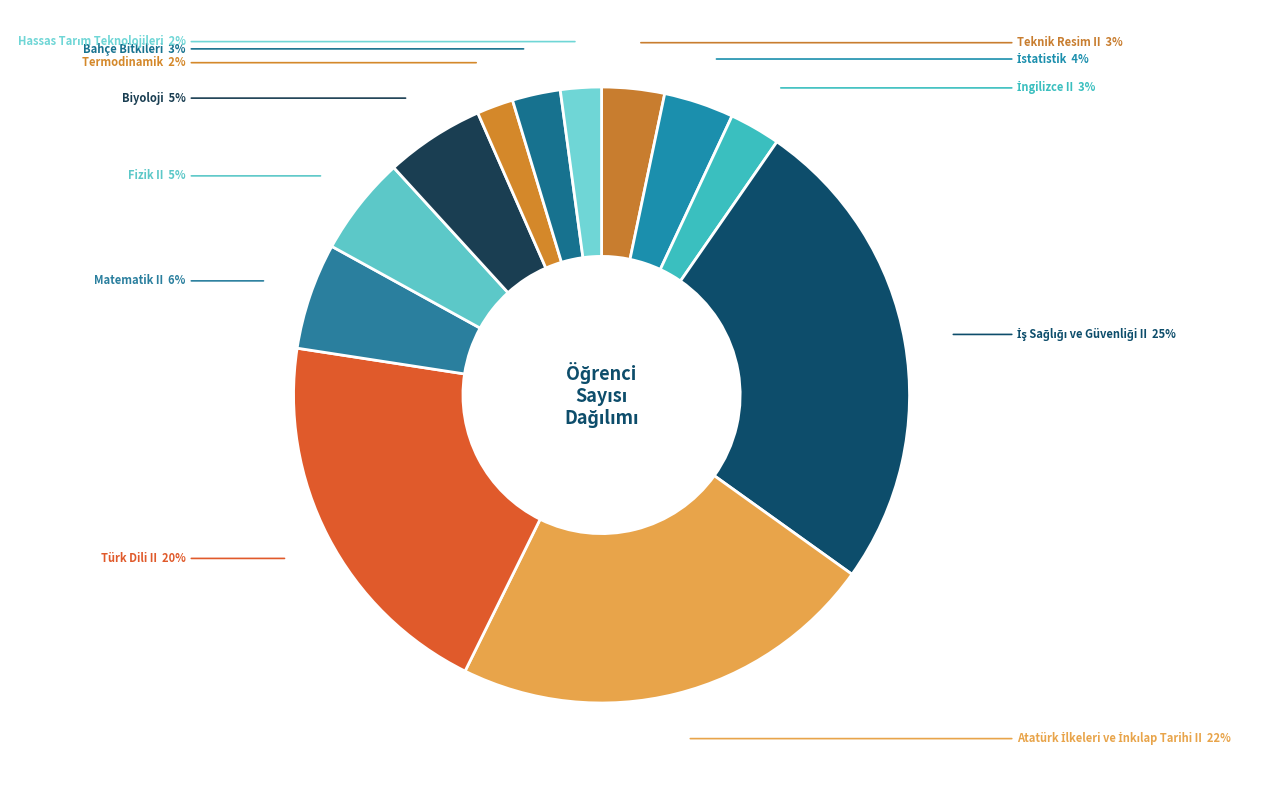

What percentage is the Teknik Resim II slice, to the nearest percent?

3%